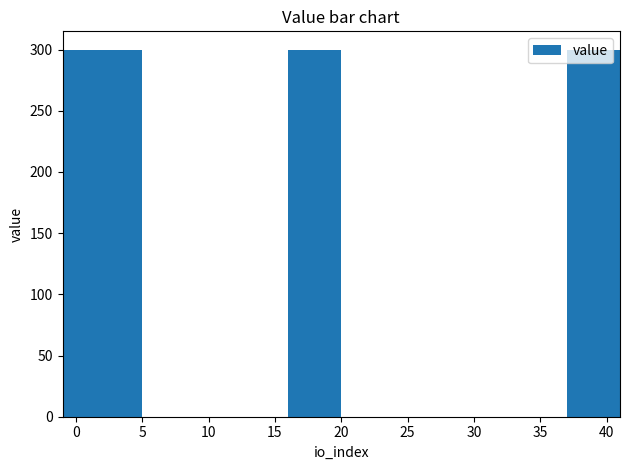

What is the sum of all values?

1499.3